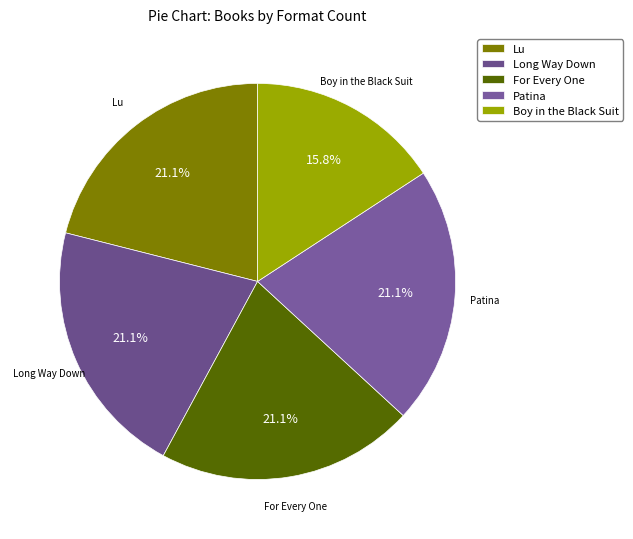

What is the smallest slice in the pie chart?

Boy in the Black Suit